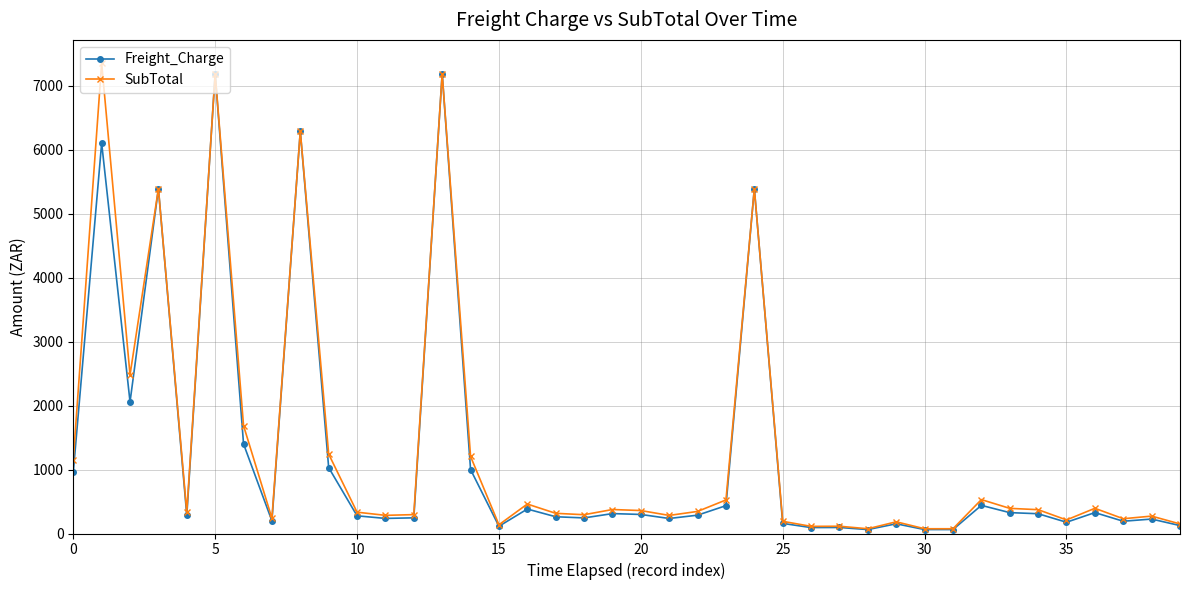

How many data points in SubTotal are above 345?

20